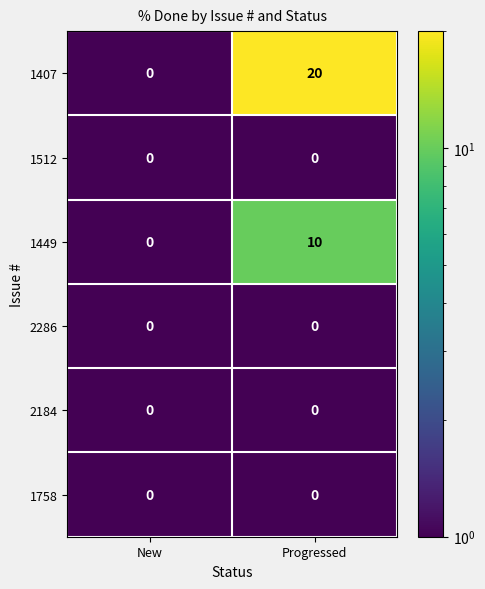

Reading right to left, what are all the values shown in this chart?

1407: Progressed=20	New=0
1512: Progressed=0	New=0
1449: Progressed=10	New=0
2286: Progressed=0	New=0
2184: Progressed=0	New=0
1758: Progressed=0	New=0